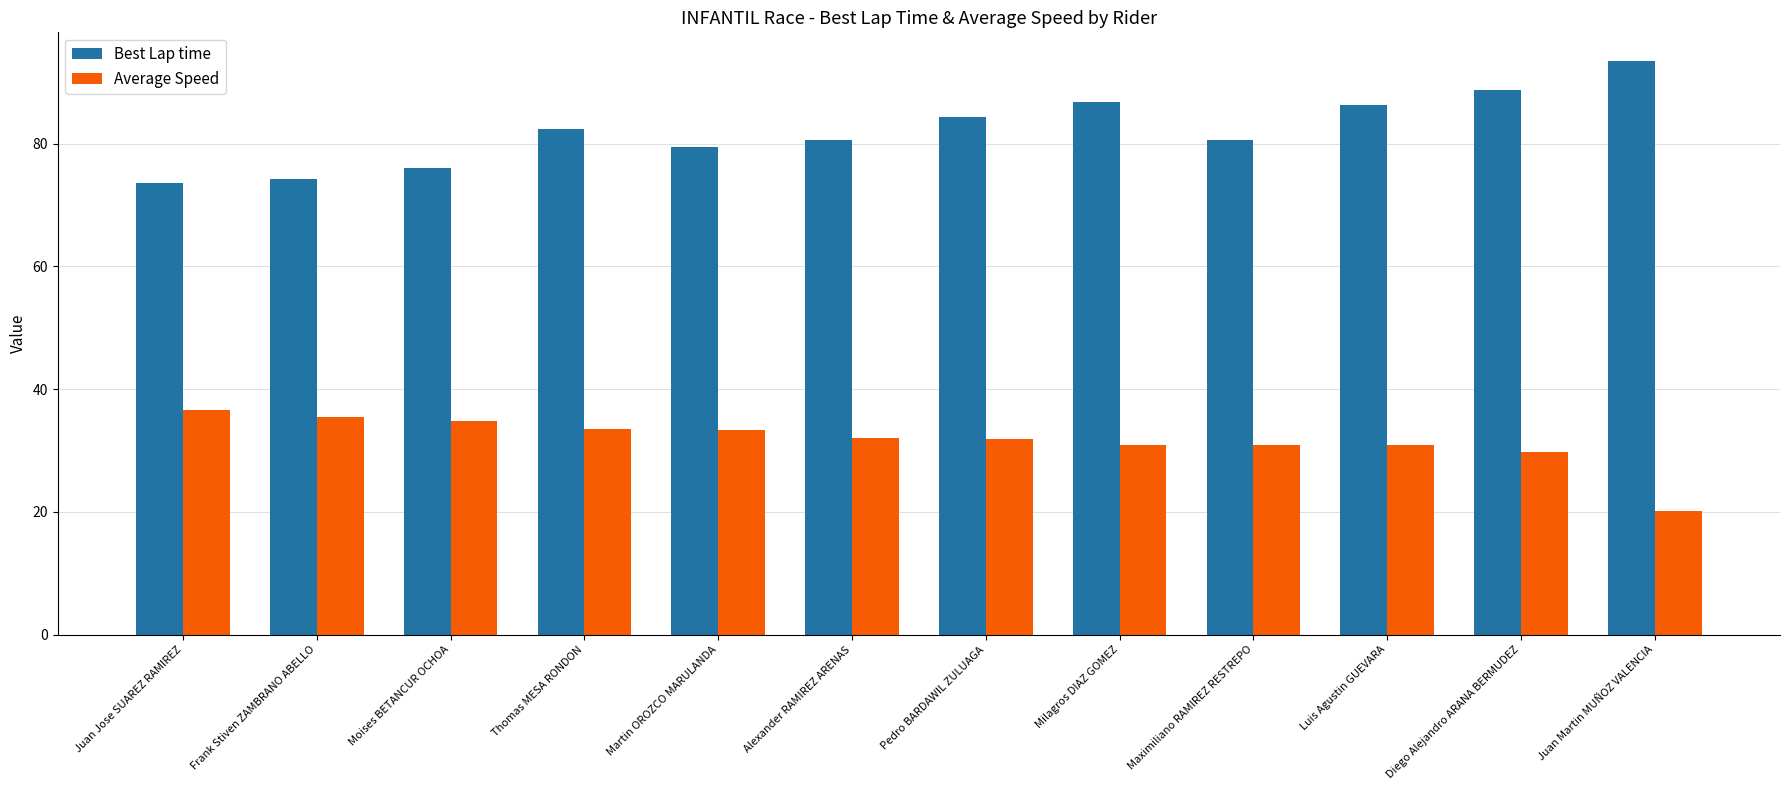

True or false: Best Lap time has a value of 23.5 at Milagros DIAZ GOMEZ.

False